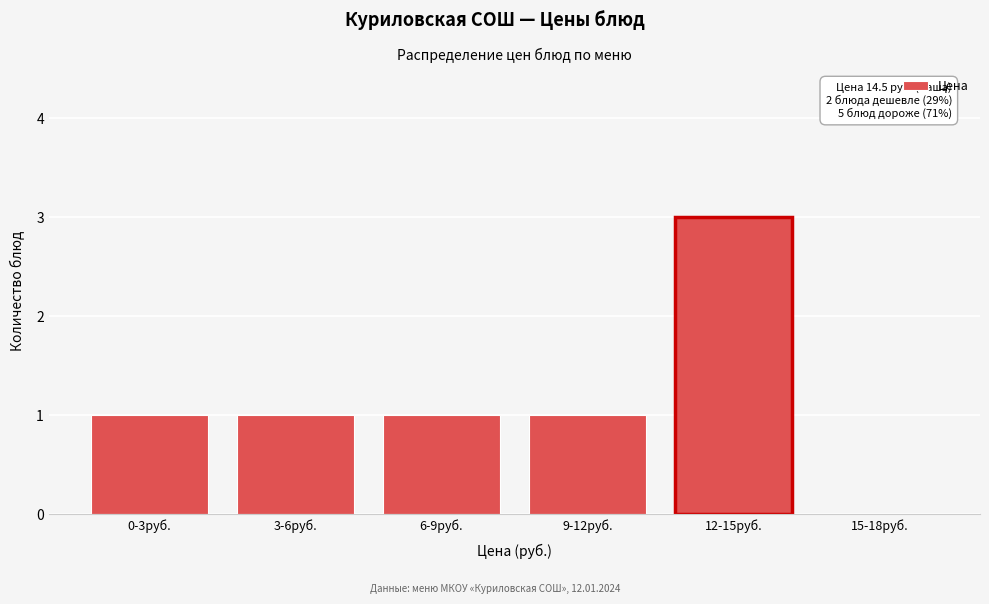

Reading right to left, what are all the values shown in this chart?

15-18руб.=0	12-15руб.=3	9-12руб.=1	6-9руб.=1	3-6руб.=1	0-3руб.=1